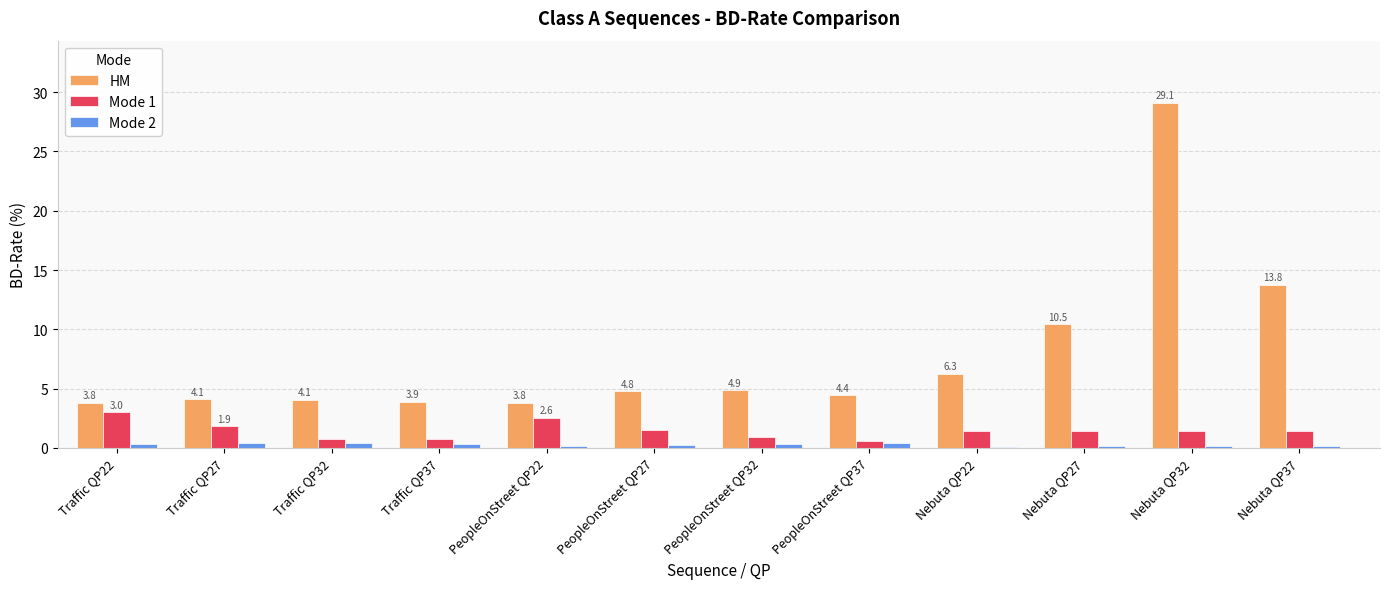

Which series has the largest total across all categories?

HM